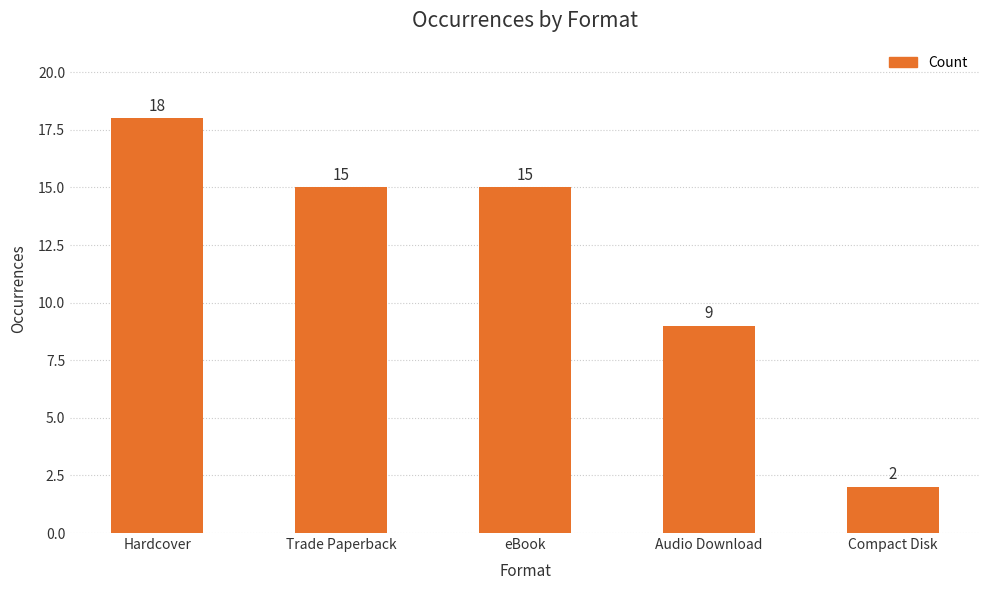

How many data points does each series have?

5